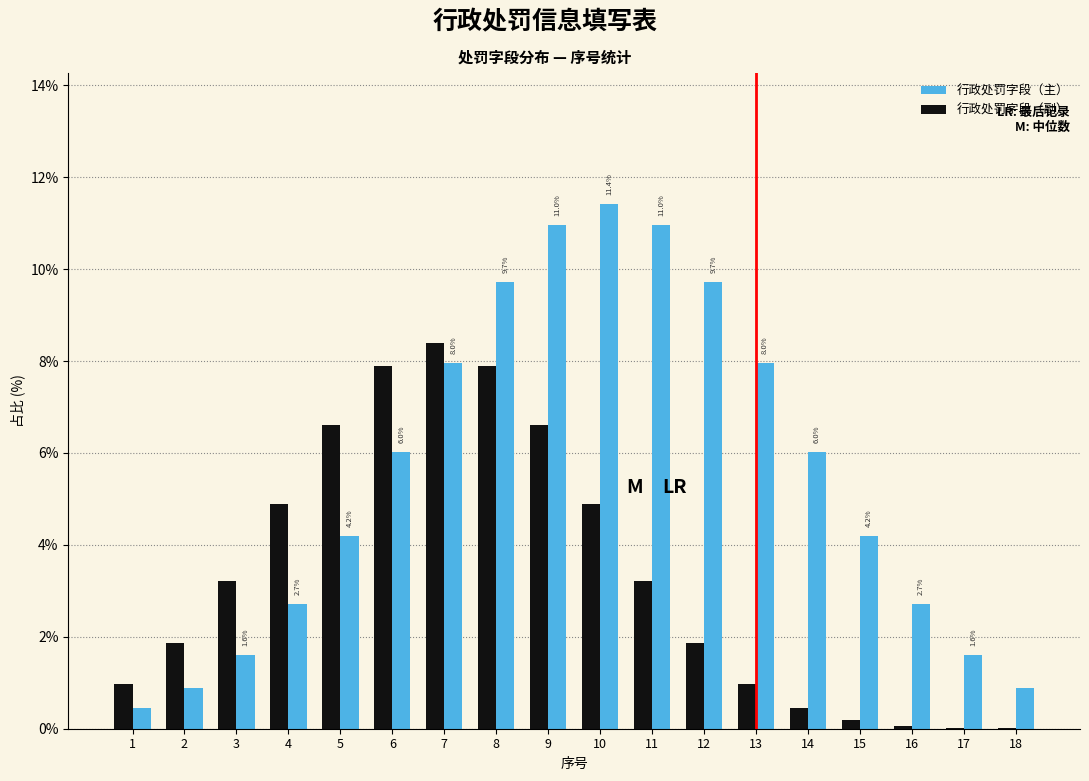

What is the sum of all 行政处罚字段（主） values?

100.0